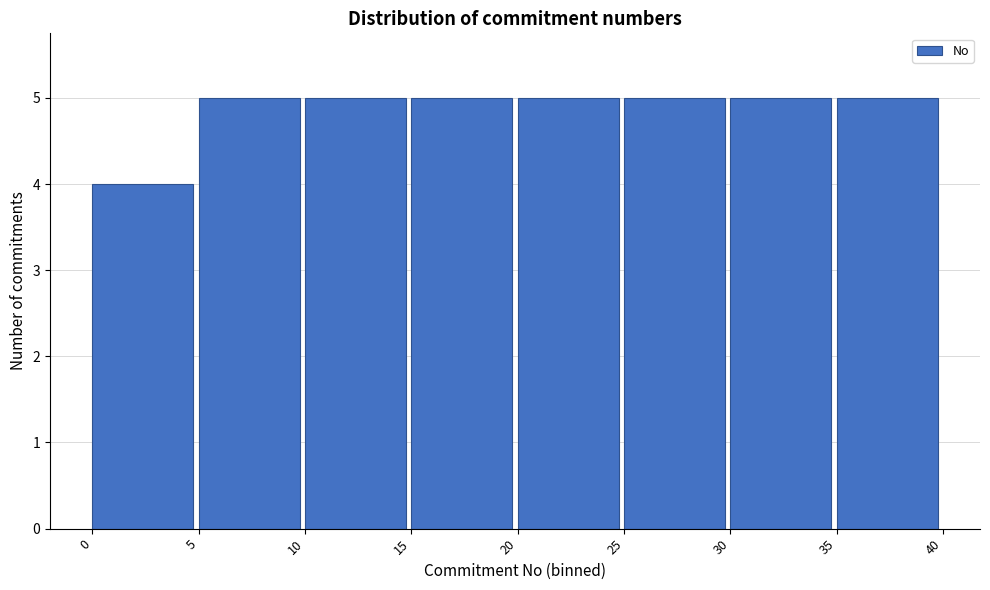

Reading left to right, list every bar in this chart as the range it spans on the x-axis followed by its height. The values are not printed on the chart, so give them approximately, as read against the axis.

0 to 5: 4
5 to 10: 5
10 to 15: 5
15 to 20: 5
20 to 25: 5
25 to 30: 5
30 to 35: 5
35 to 40: 5